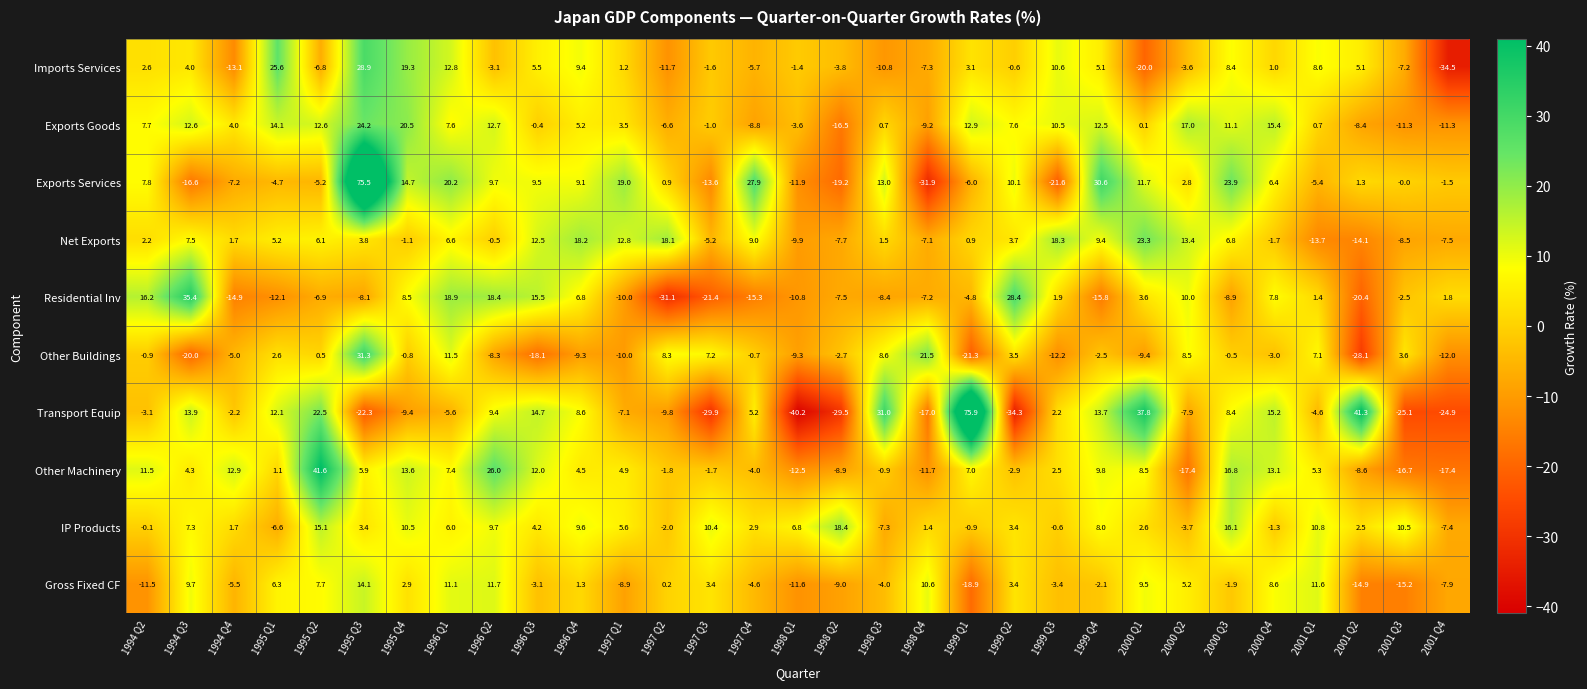

At which label is Other Buildings closest to 1?

1995 Q2